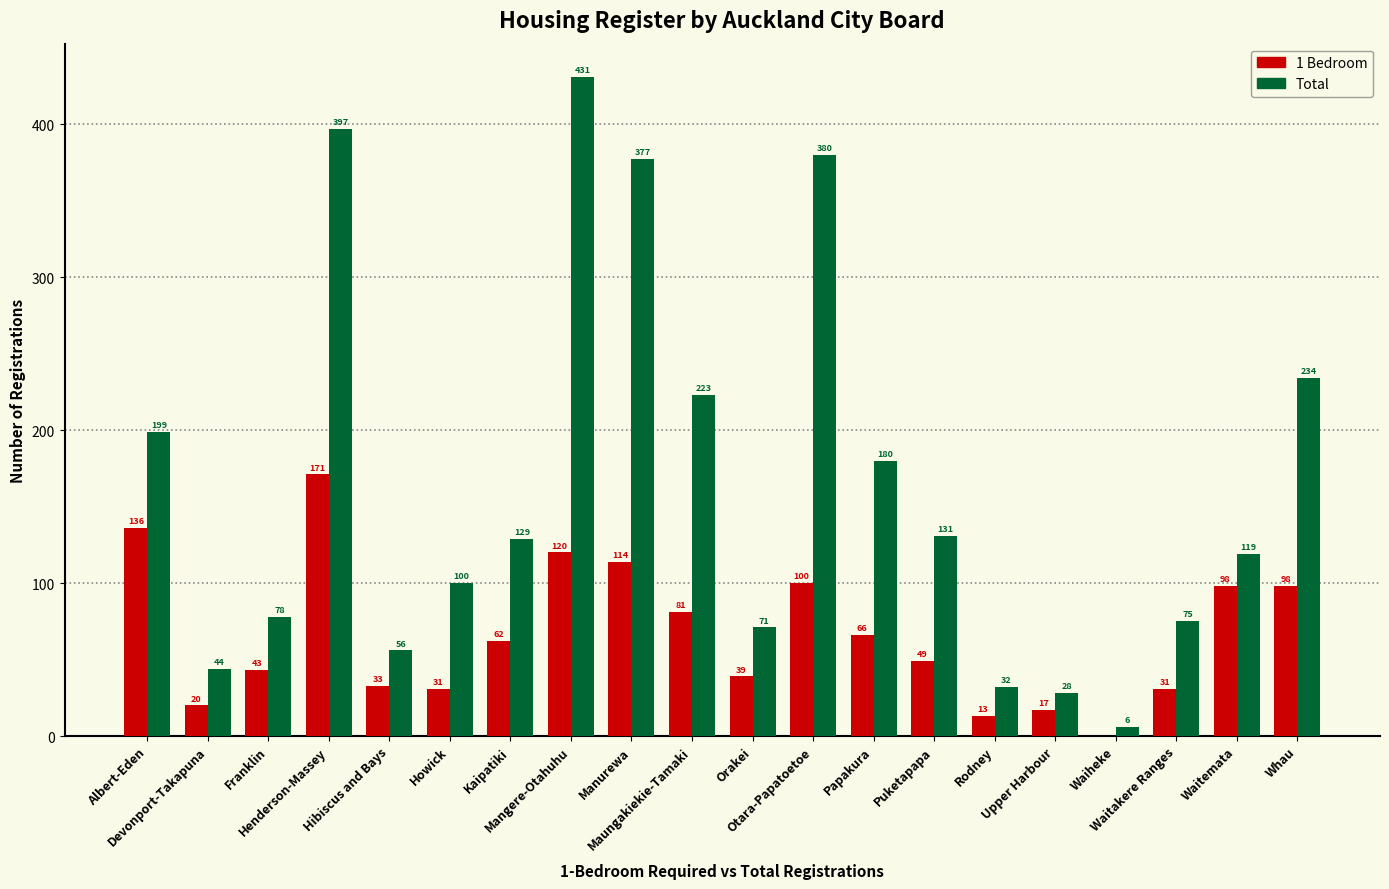

What is the sum of the 1 Bedroom values at Devonport-Takapuna and Maungakiekie-Tamaki?

101